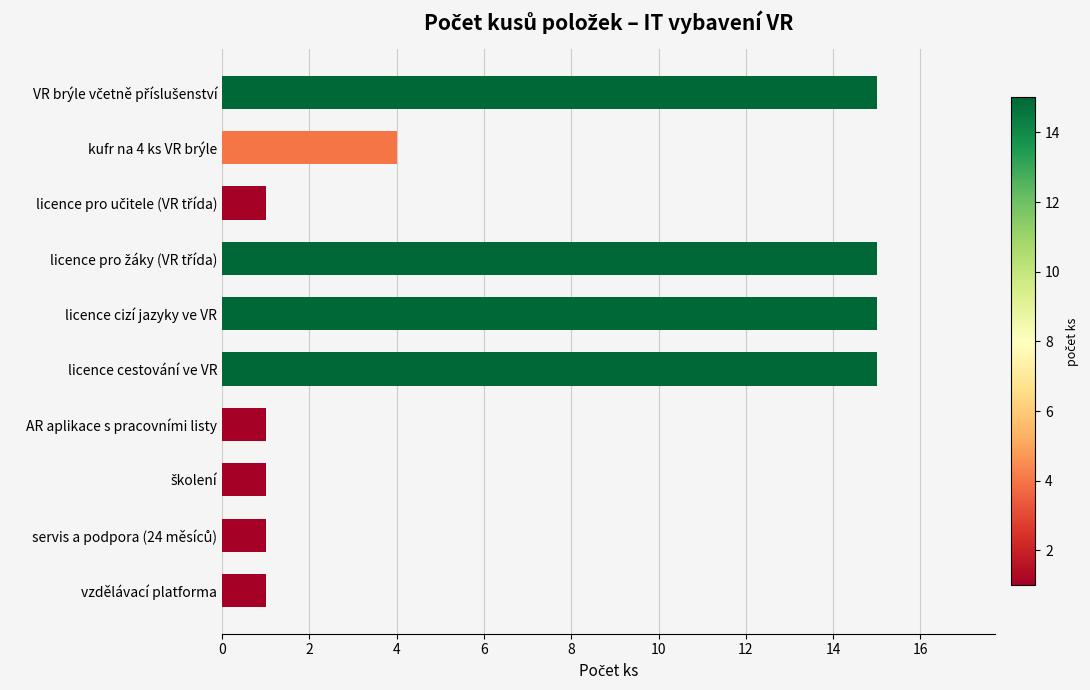

The chart shows a value of 2 at kufr na 4 ks VR brýle. True or false?

False